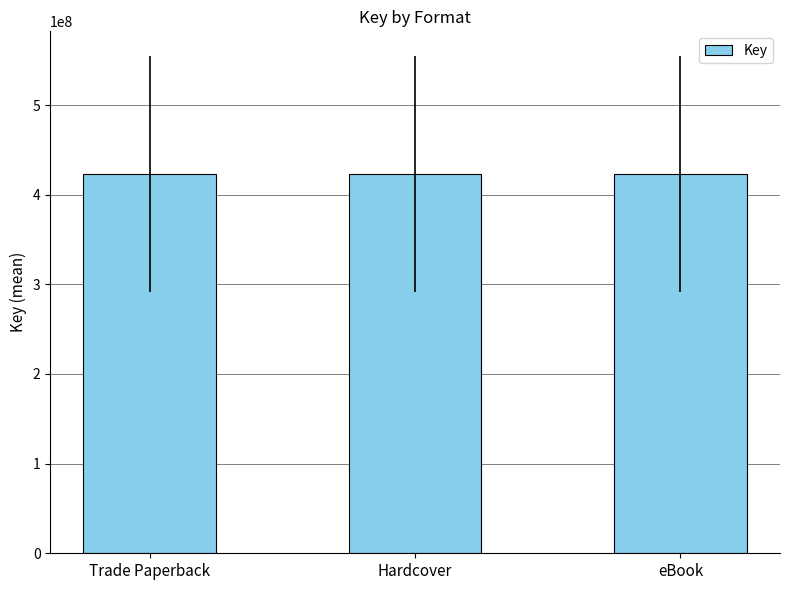

Are the bars horizontal?

No